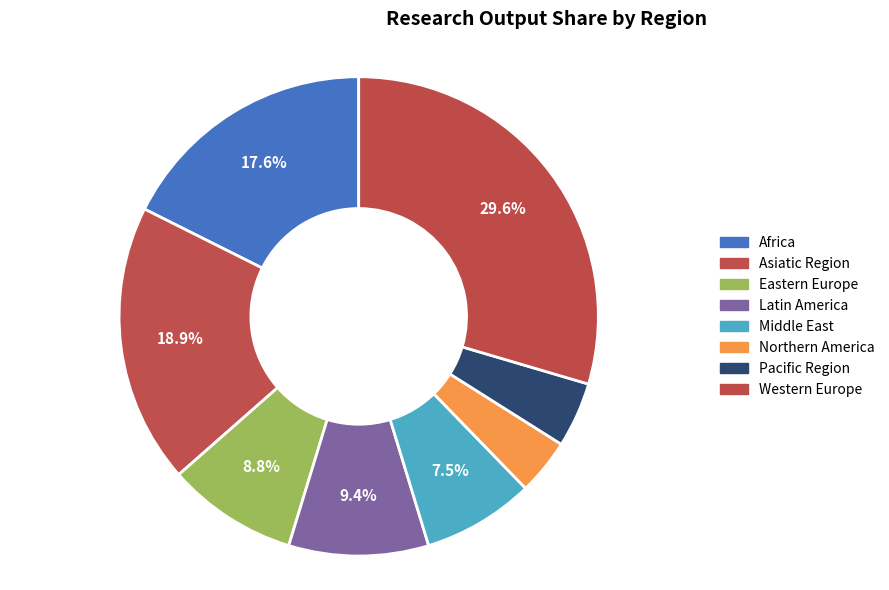

How many segments does this pie chart have?

8